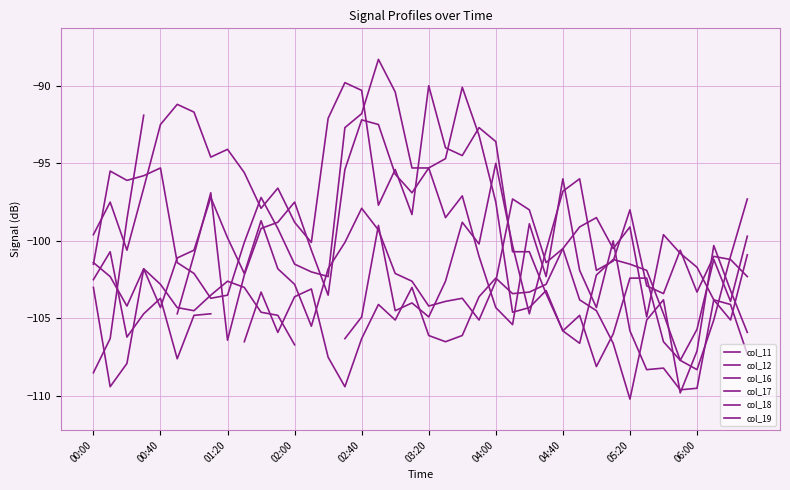

Rank the series at 26 from lowest to highest value.

col_11, col_17, col_12, col_16, col_18, col_19